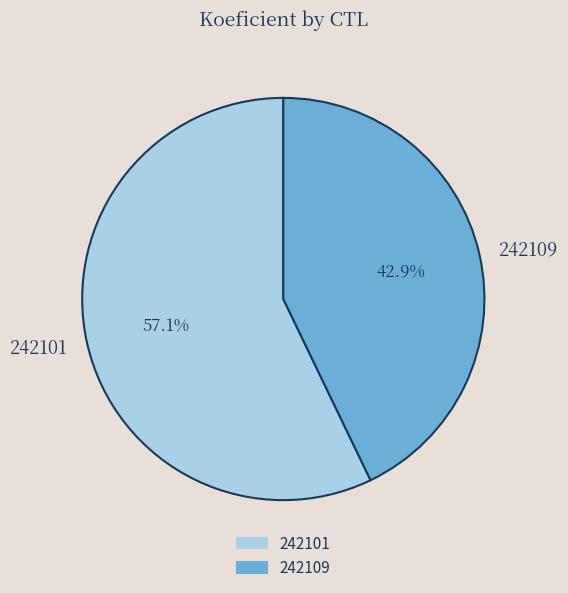

Is 242101 the majority of the pie?

Yes